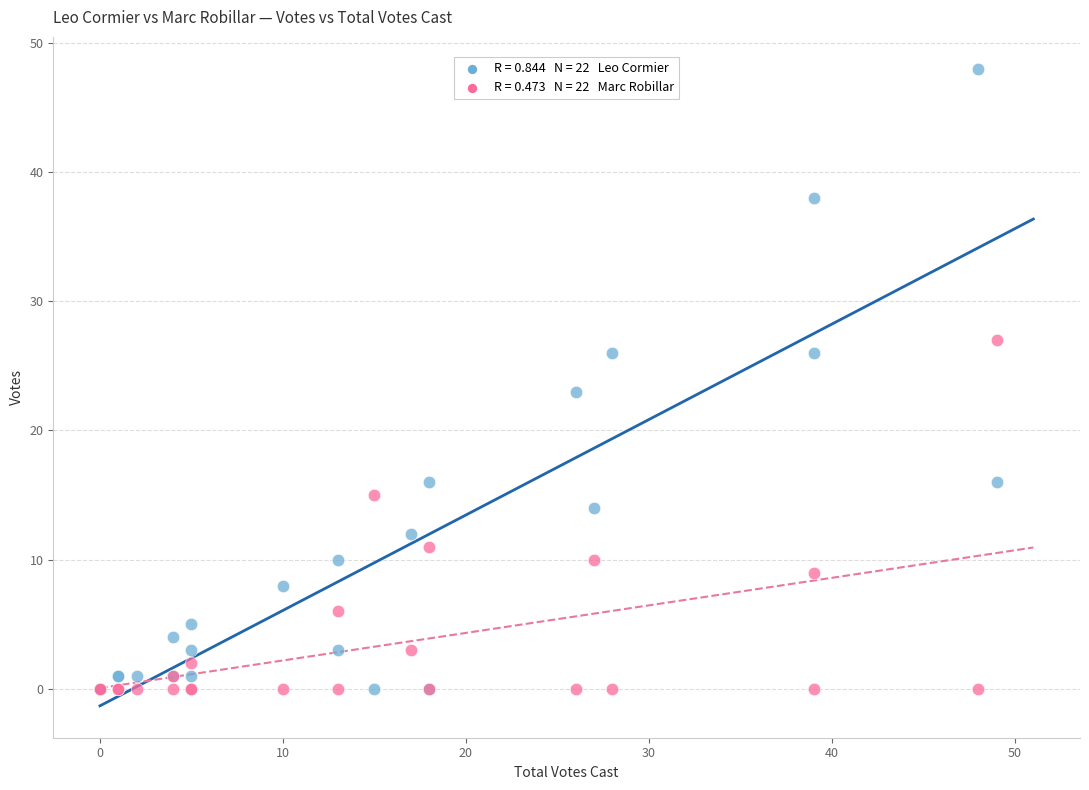

Across all series, what Y value is closest to 24?

23